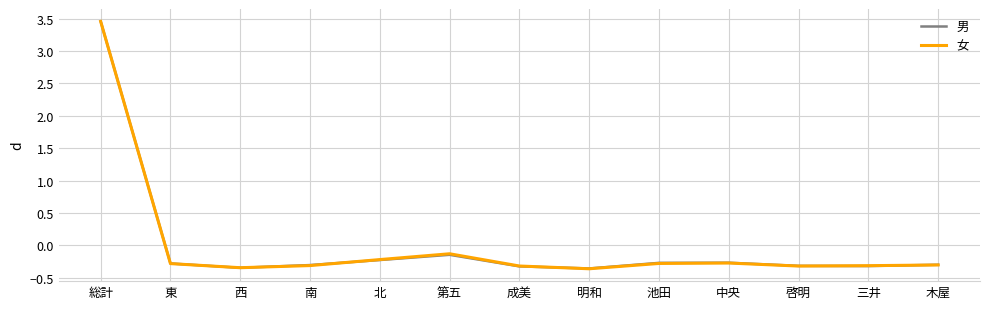

Where does the 女 series first go above 0?

総計